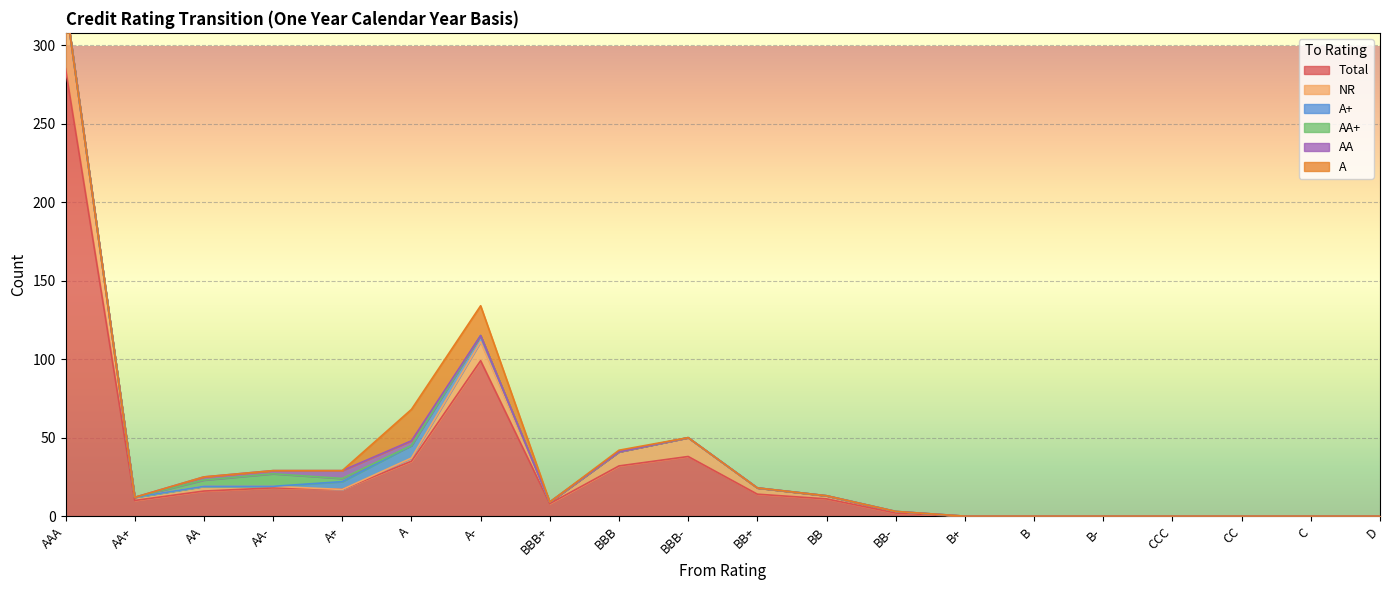

Where is Total nearest to the value 142?

A-